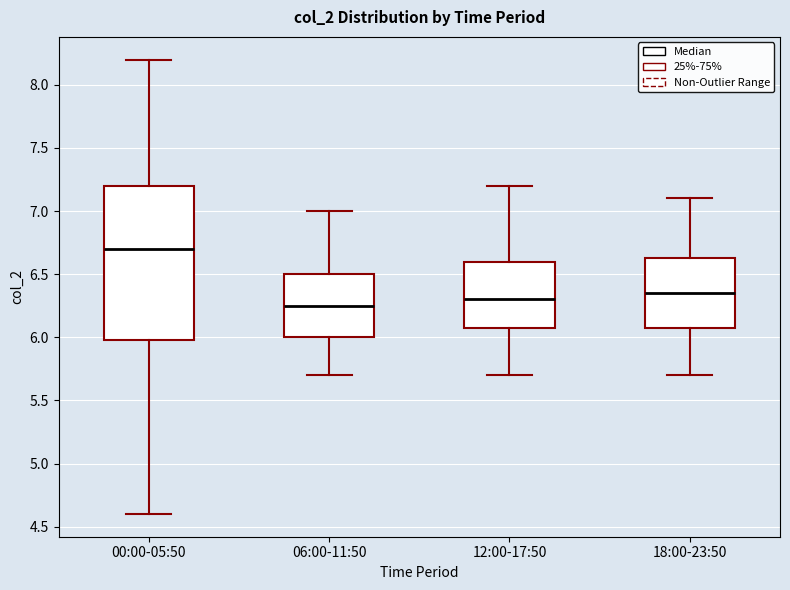

Reading left to right, read every box against the y-axis: the position of its median line, the range the box covers, and the ends of its whiskers. The values are not printed on the chart, so give them approximately, as read against the axis.

00:00-05:50: median 6.70, box 6.00 to 7.20, whiskers 4.60 to 8.20
06:00-11:50: median 6.25, box 6.00 to 6.50, whiskers 5.70 to 7.00
12:00-17:50: median 6.30, box 6.10 to 6.60, whiskers 5.70 to 7.20
18:00-23:50: median 6.35, box 6.10 to 6.65, whiskers 5.70 to 7.10